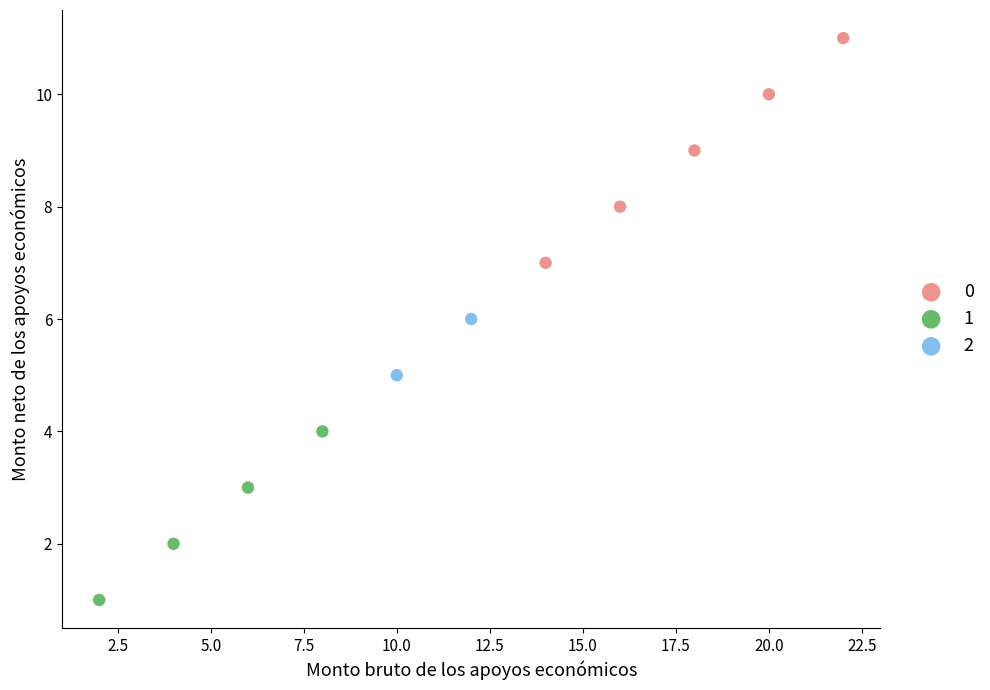

Which series contains the lowest Y value?

1